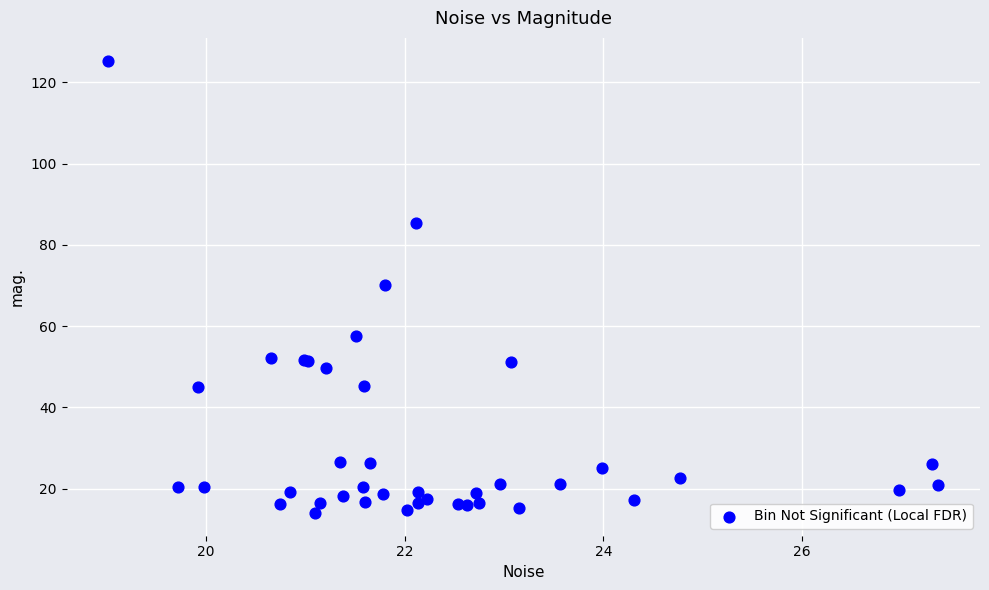

What Y value in the scatter plot is closest to 69?

70.2